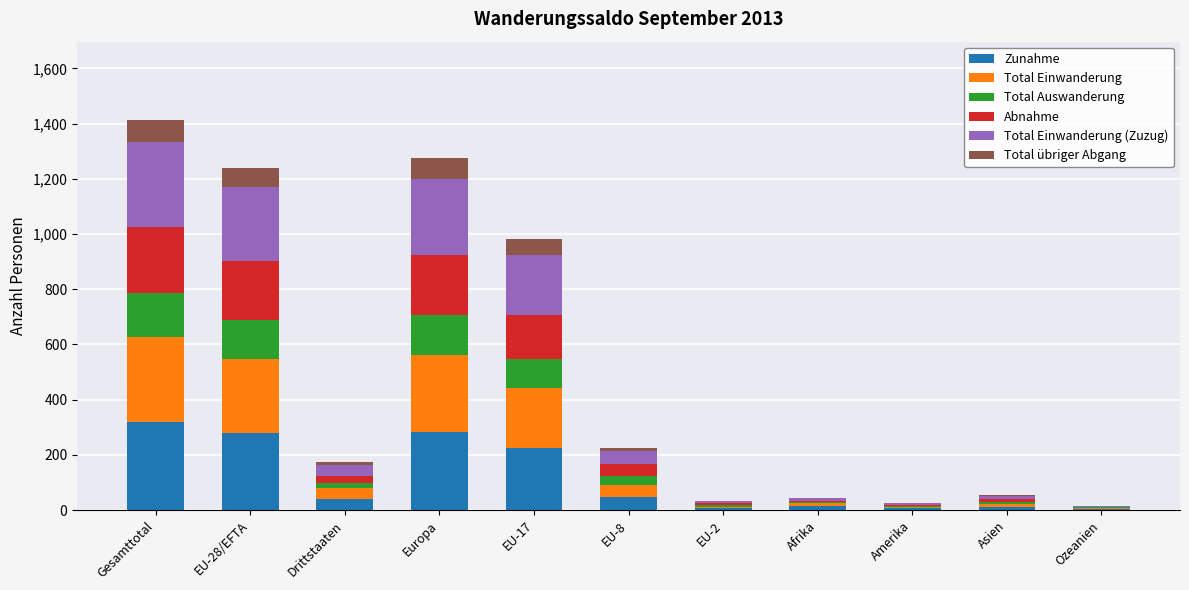

What is the approximate value of Zunahme at Europa?

284